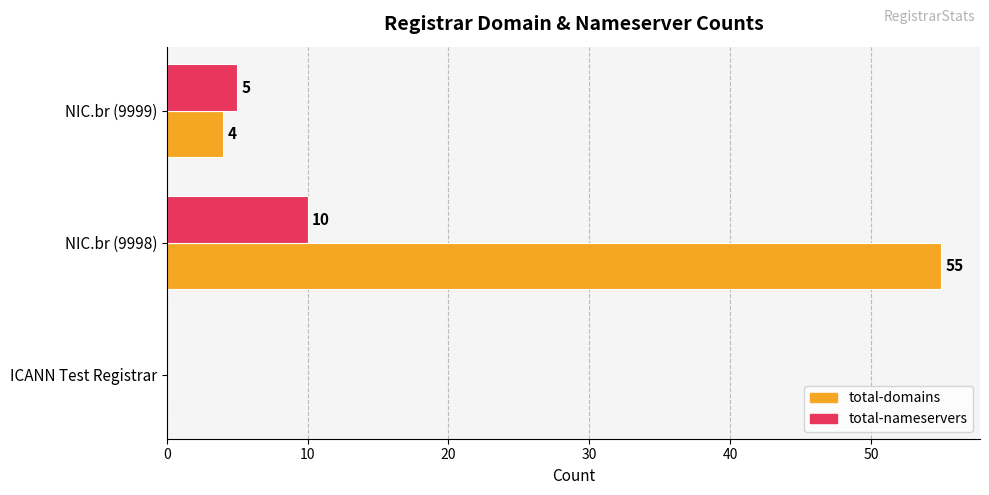

Which series has the largest total across all categories?

total-domains